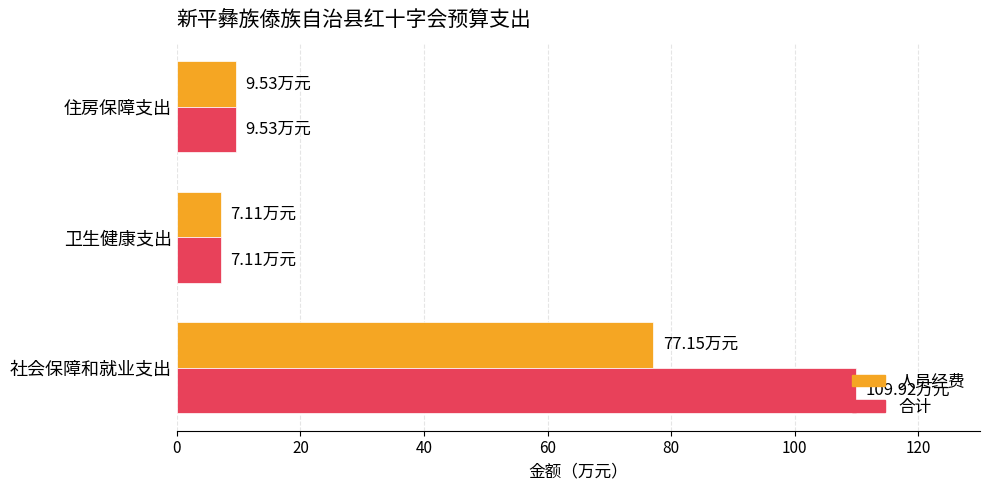

What is the sum of all 人员经费 values?

93.8